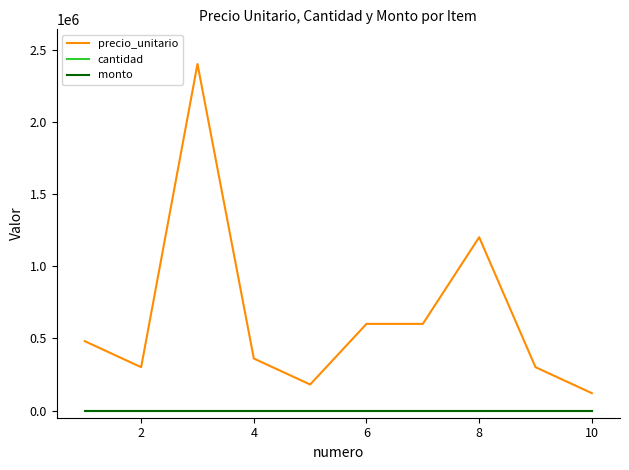

Does the chart display data point markers on the line(s)?

No